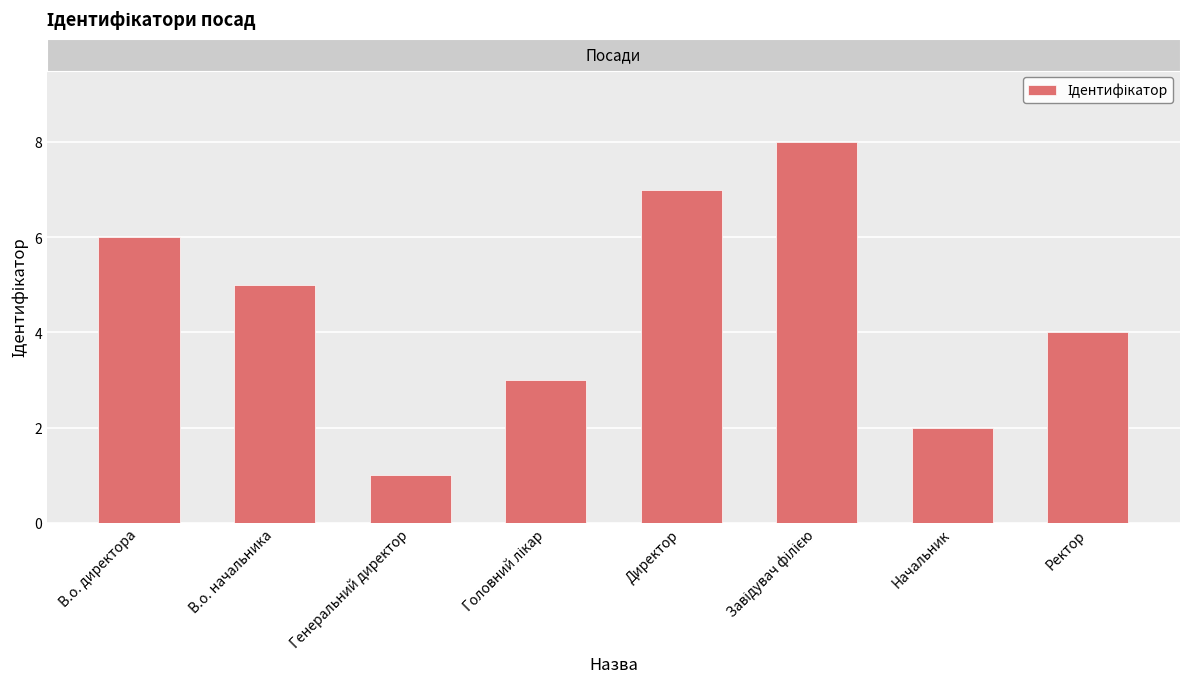

What position from the left is Директор?

5